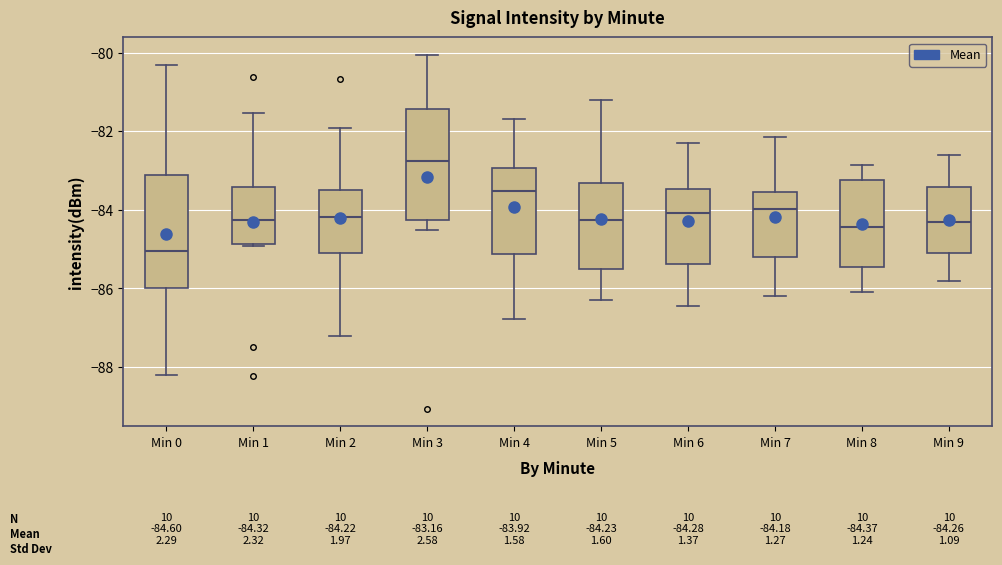

Which box has the highest median line?

Min 3